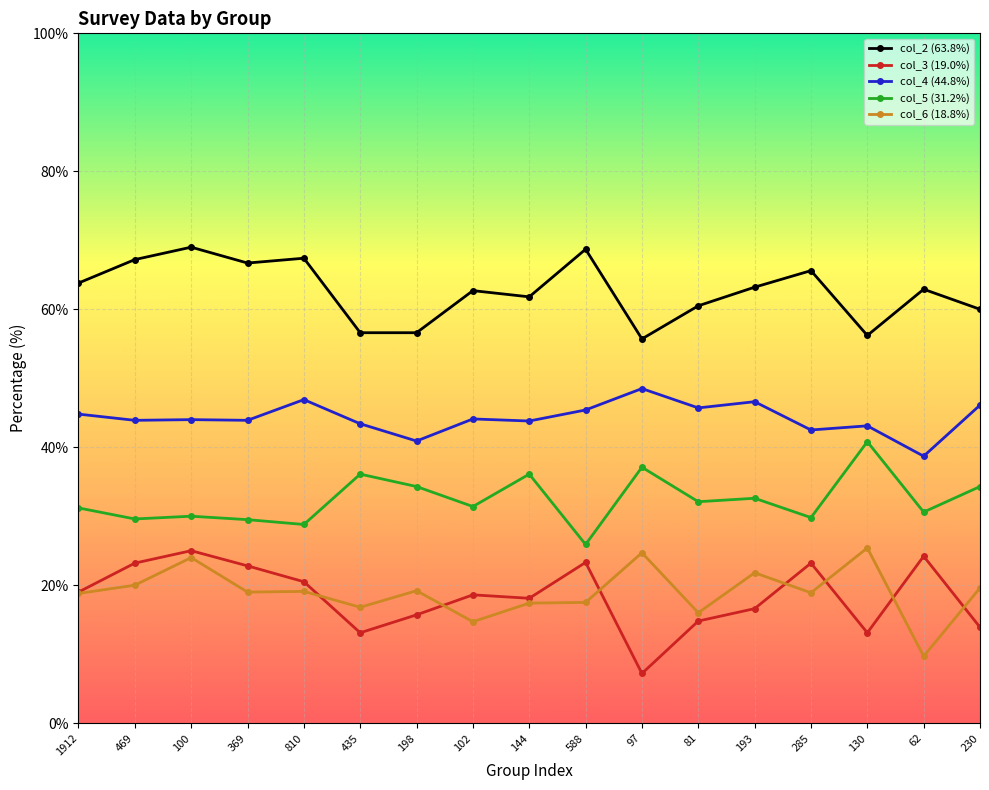

What position from the right is 588?

8